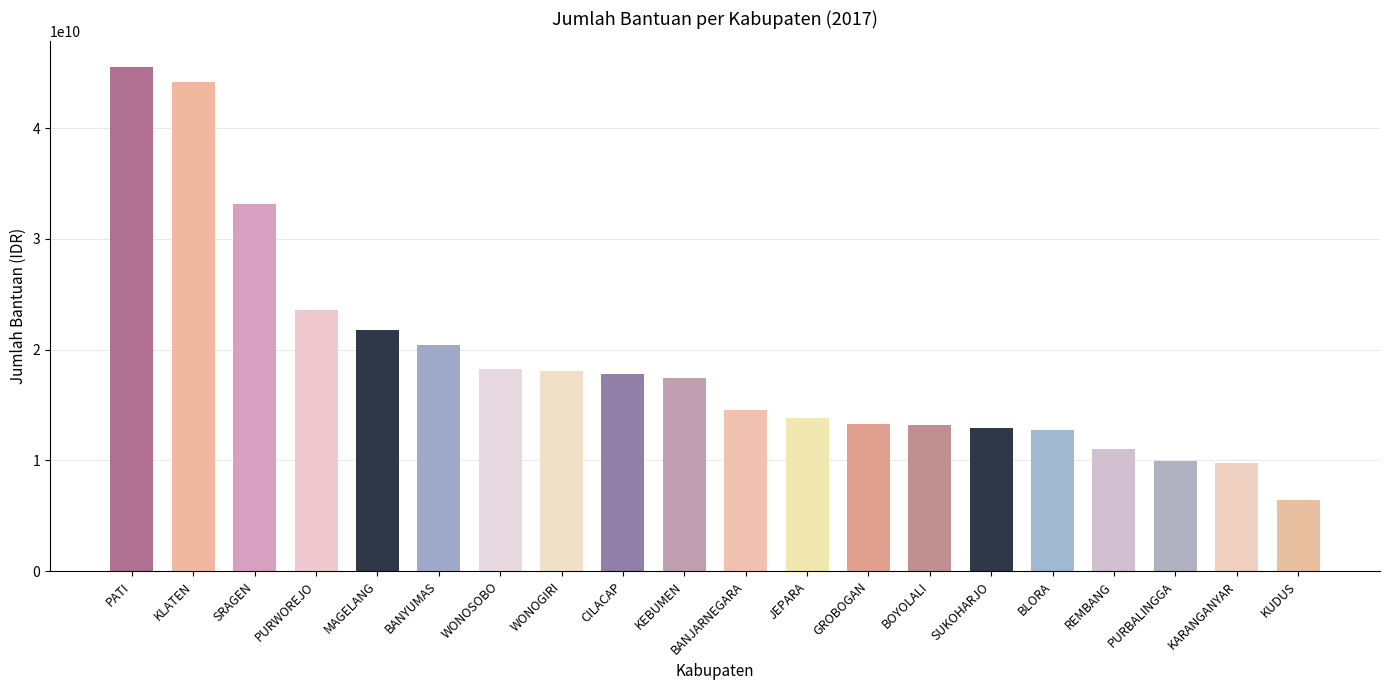

Where does the data first go above 17490000000?

PATI